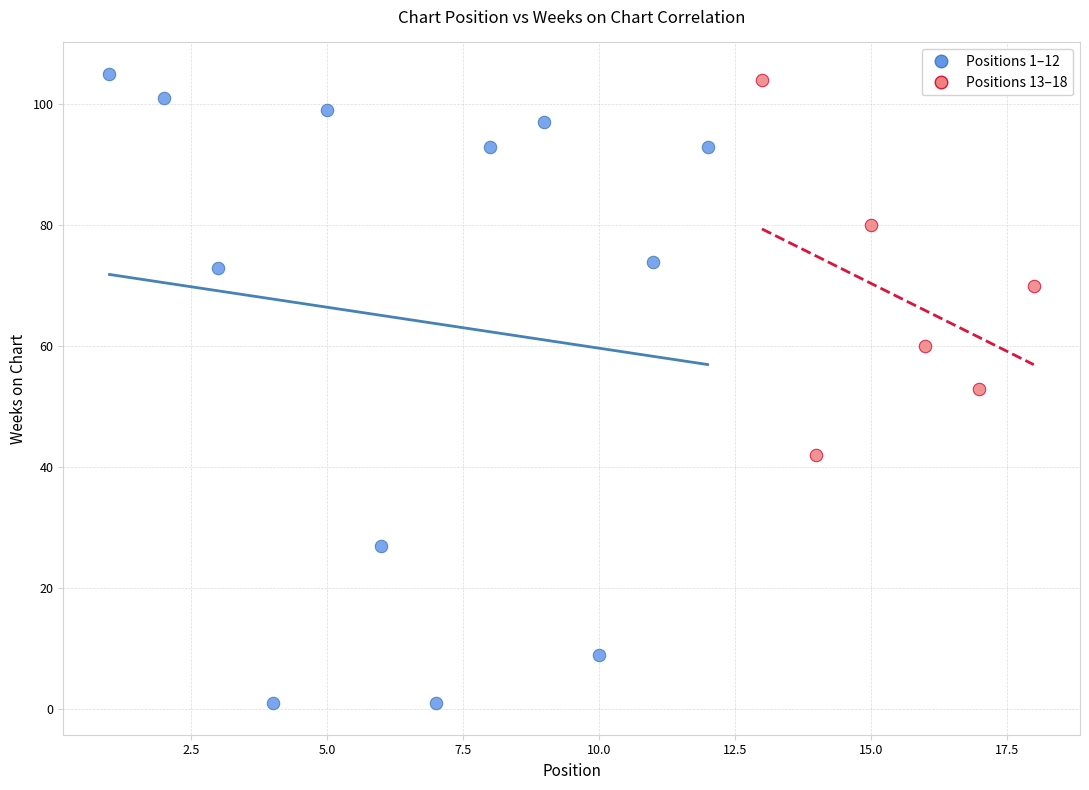

What are all the series names shown in the legend?

Positions 1–12, Positions 13–18